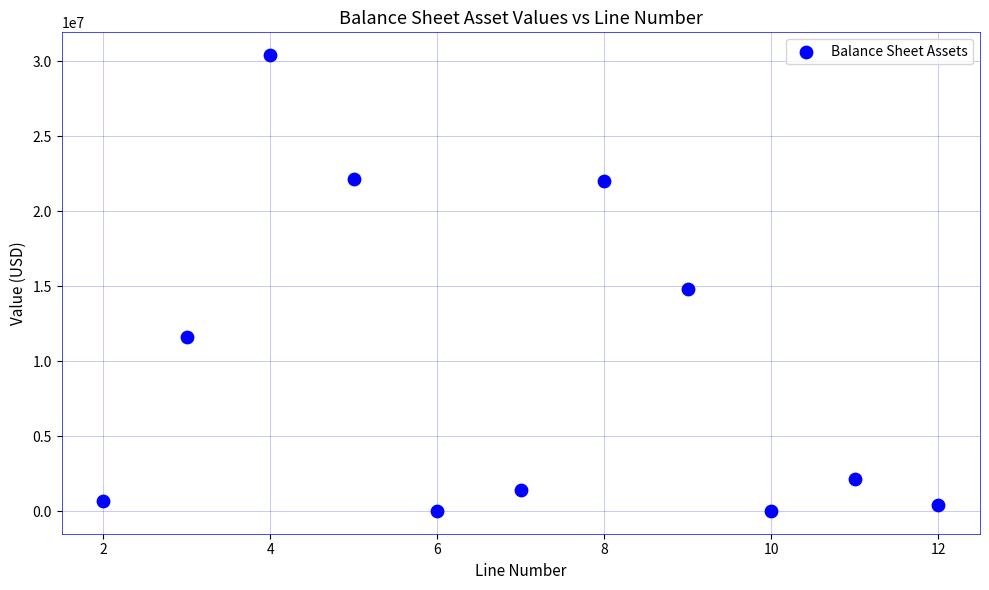

What is the range of X values (max minus min)?

10